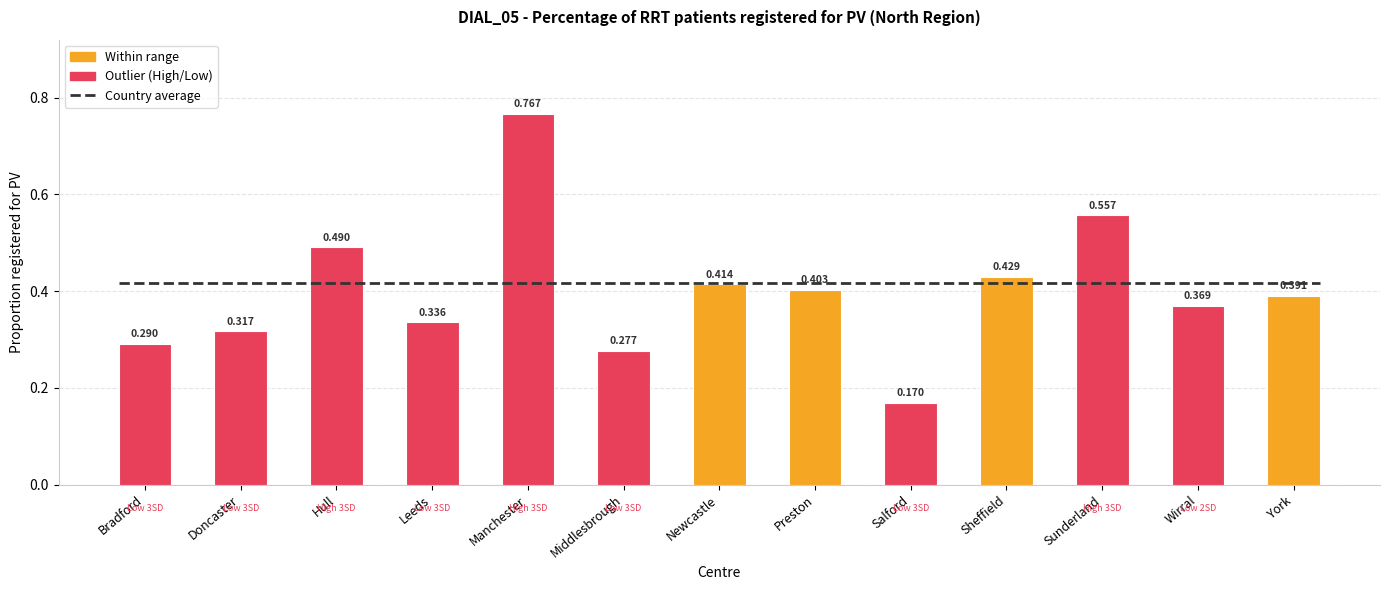

What is the approximate value at Leeds?

0.3